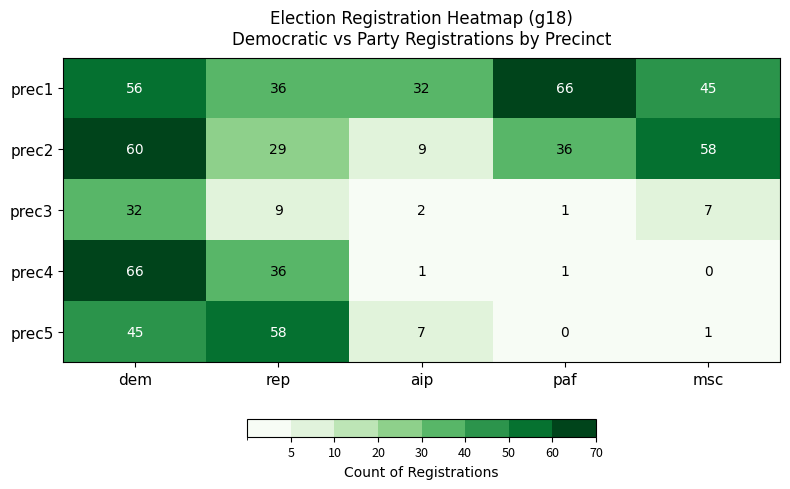

The prec1 series shows 66 at paf. True or false?

True